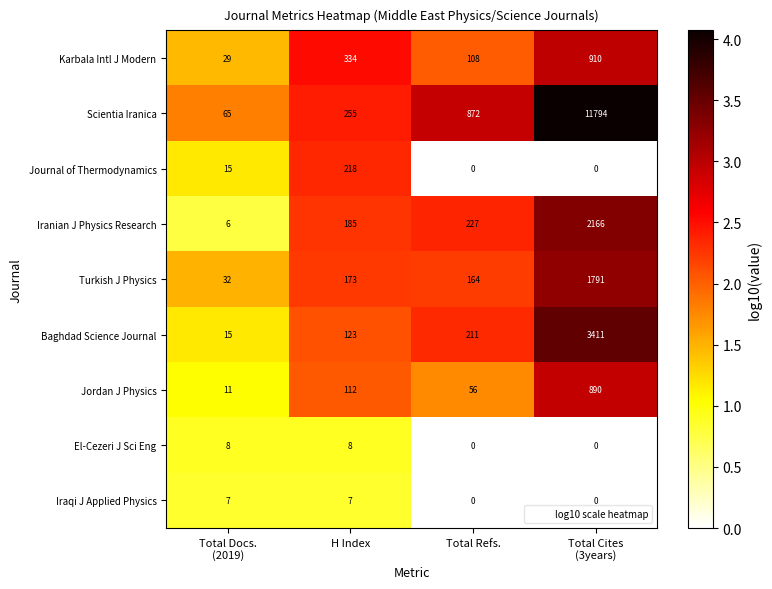

What is the maximum value for Iranian J Physics Research?

2166